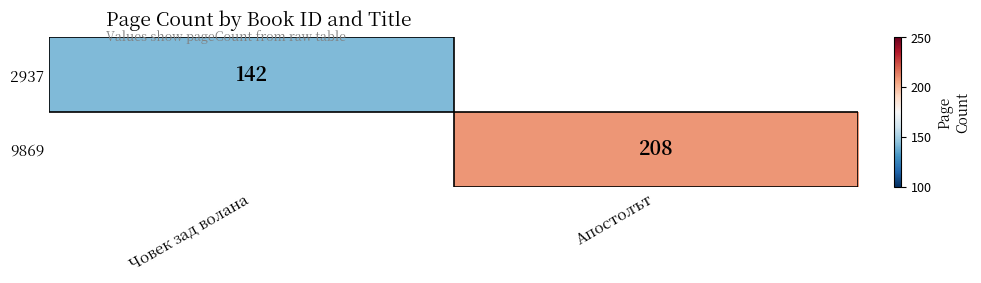

True or false: 9869 has a value of 208 at Апостолът.

True